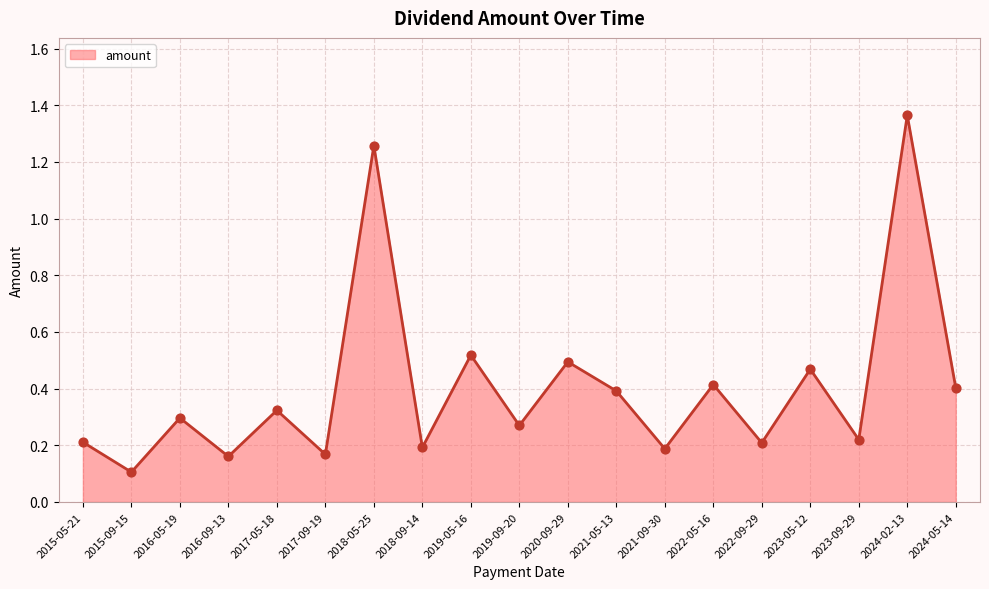

Between 2021-05-13 and 2024-02-13, which is larger?

2024-02-13